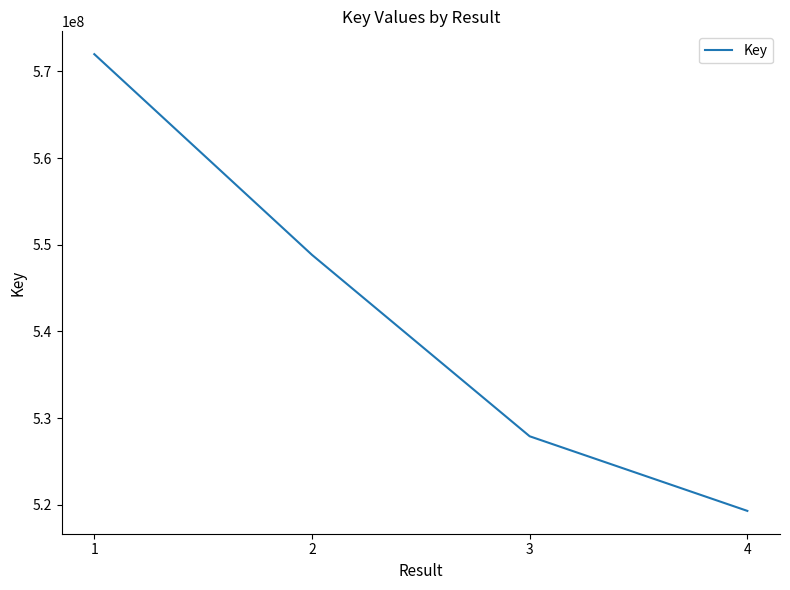

What is the sum of all values?

2168041795